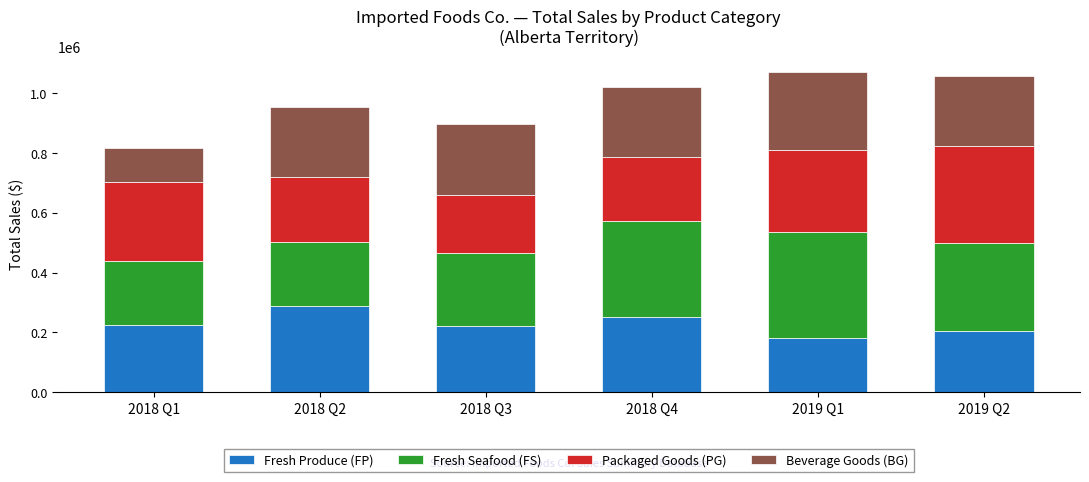

Reading right to left, transcribe the values for Fresh Produce (FP).

2019 Q2=203846	2019 Q1=180225	2018 Q4=250778	2018 Q3=219657	2018 Q2=289546	2018 Q1=225279